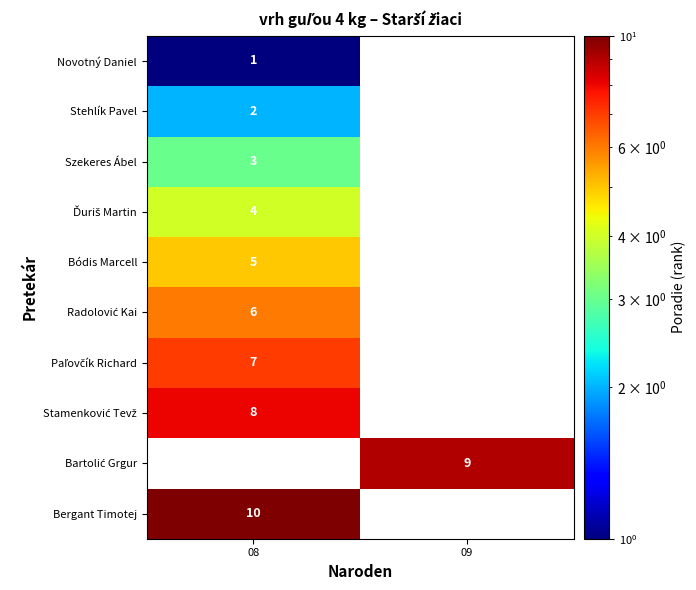

The value of Stehlík Pavel at 08 is 1. True or false?

False